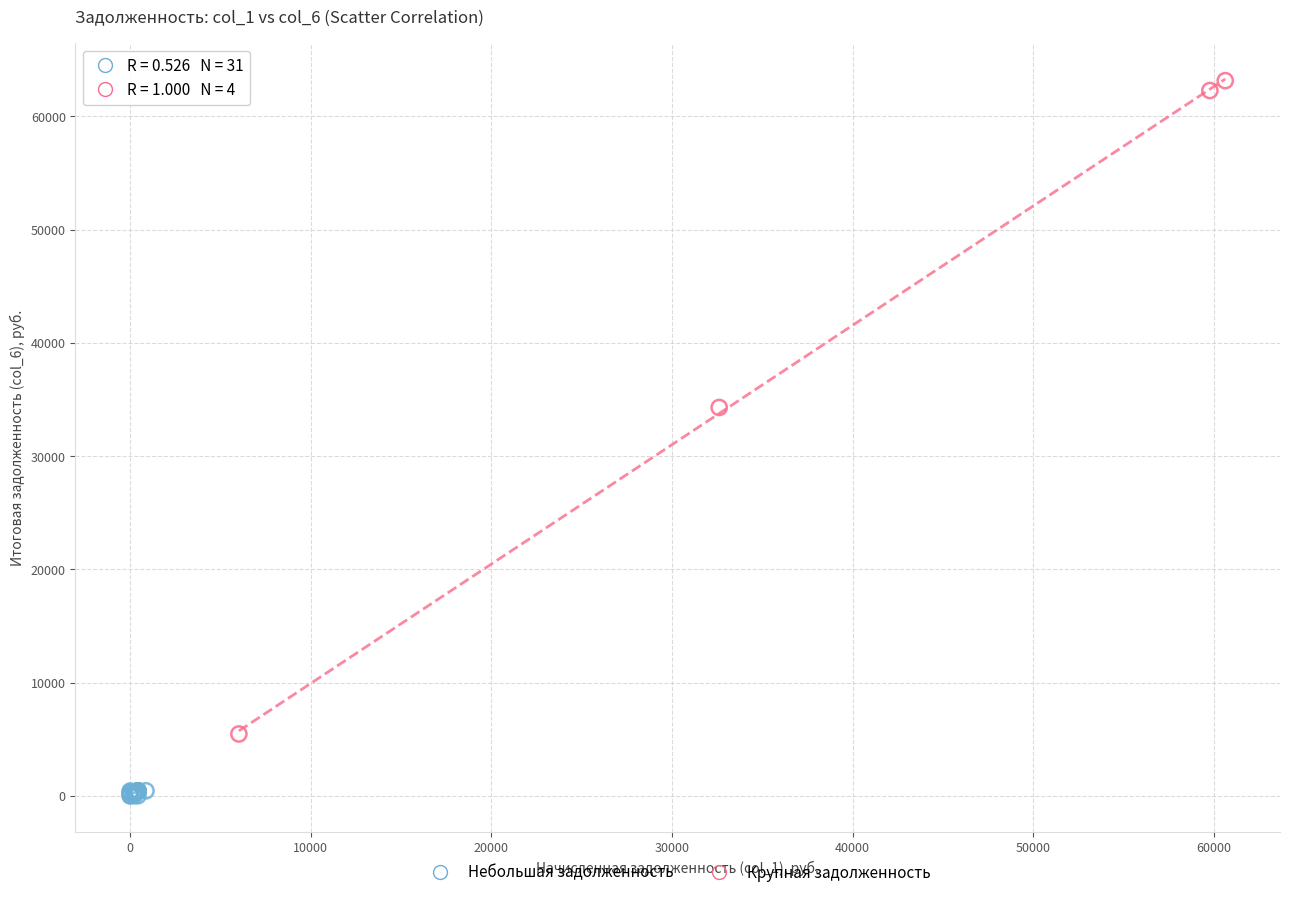

Which series contains the lowest Y value?

Небольшая задолженность